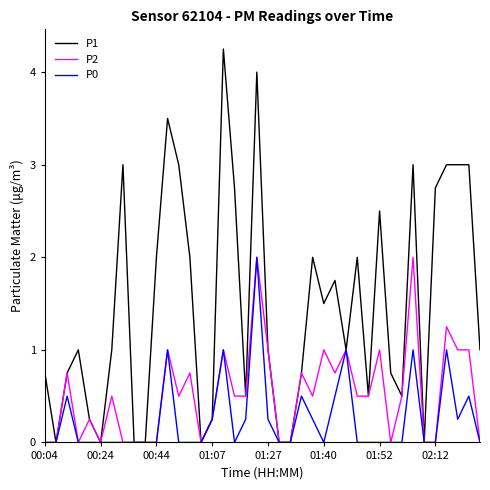

What is the maximum value for P2?

2.0